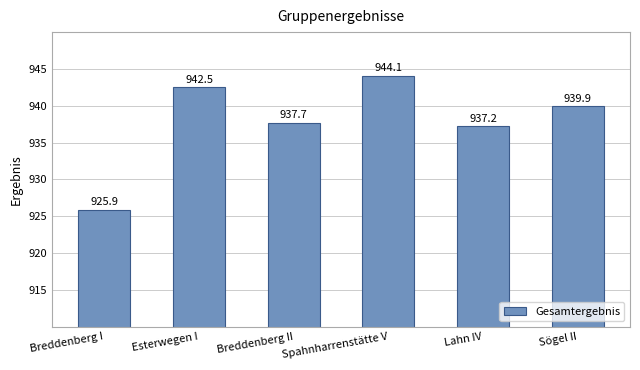

What position from the right is Spahnharrenstätte V?

3